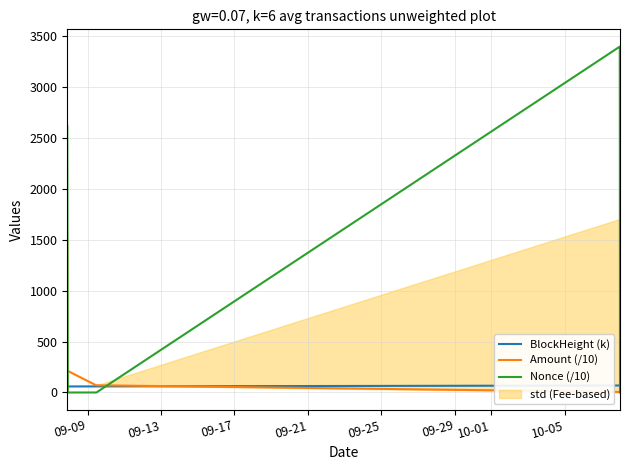

What is the highest value of the Amount (/10) series?

211.7